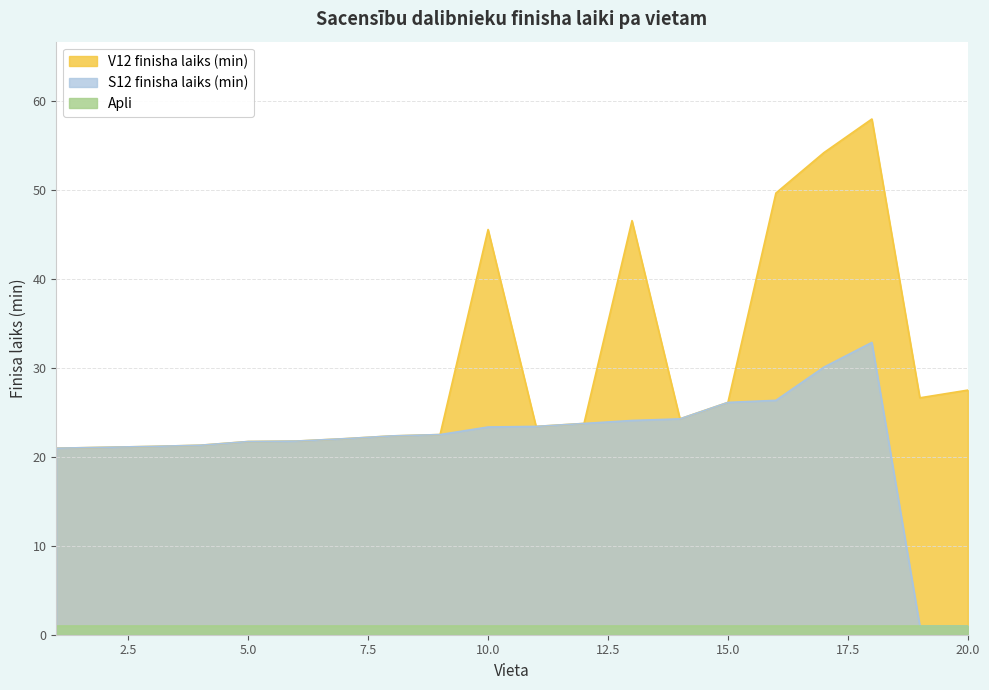

List the series in order of their peak value, lowest first.

Apli, S12 finisha laiks (min), V12 finisha laiks (min)